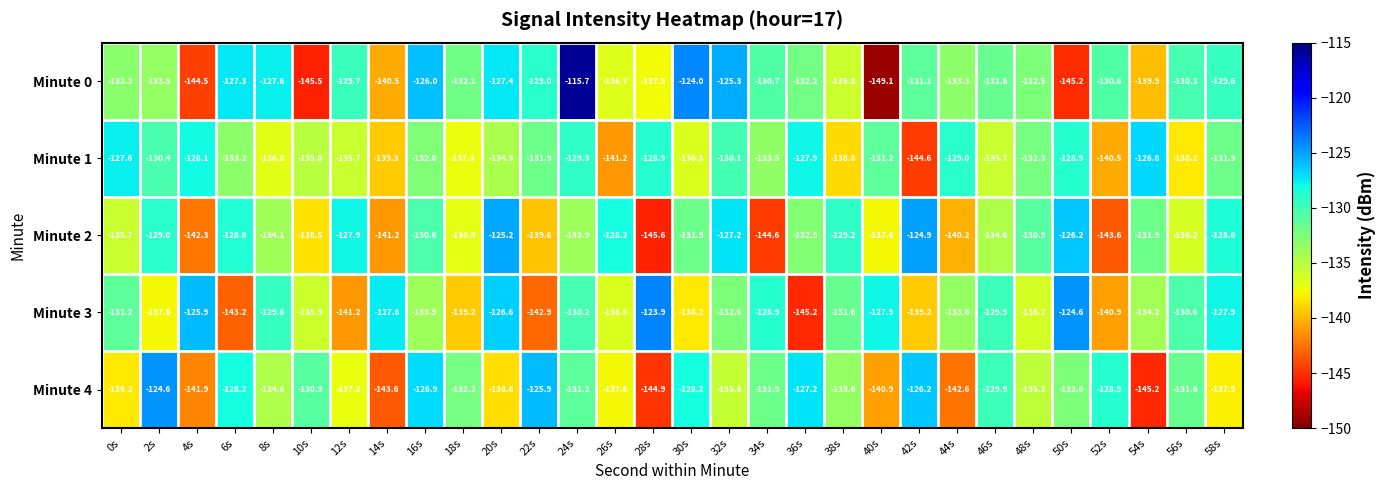

At which label does Minute 0 first exceed -131?

6s